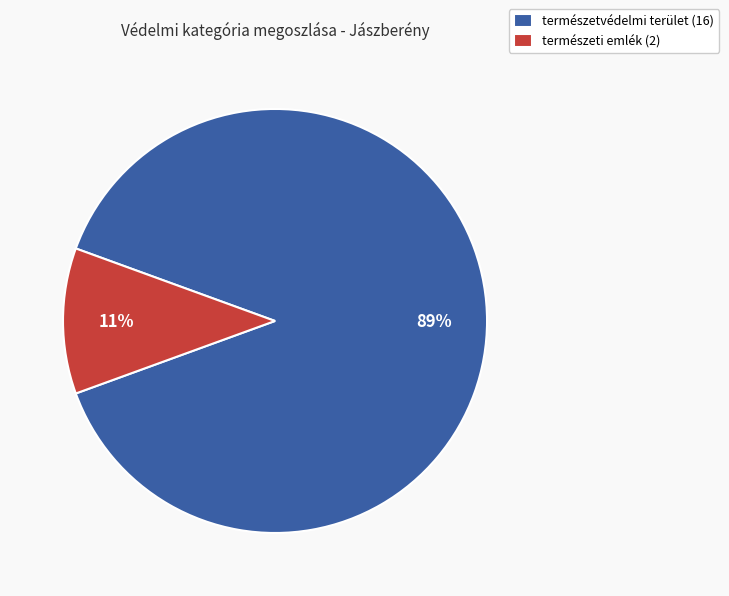

Do természetvédelmi terület (16) and természeti emlék (2) together represent more than half of the pie?

Yes